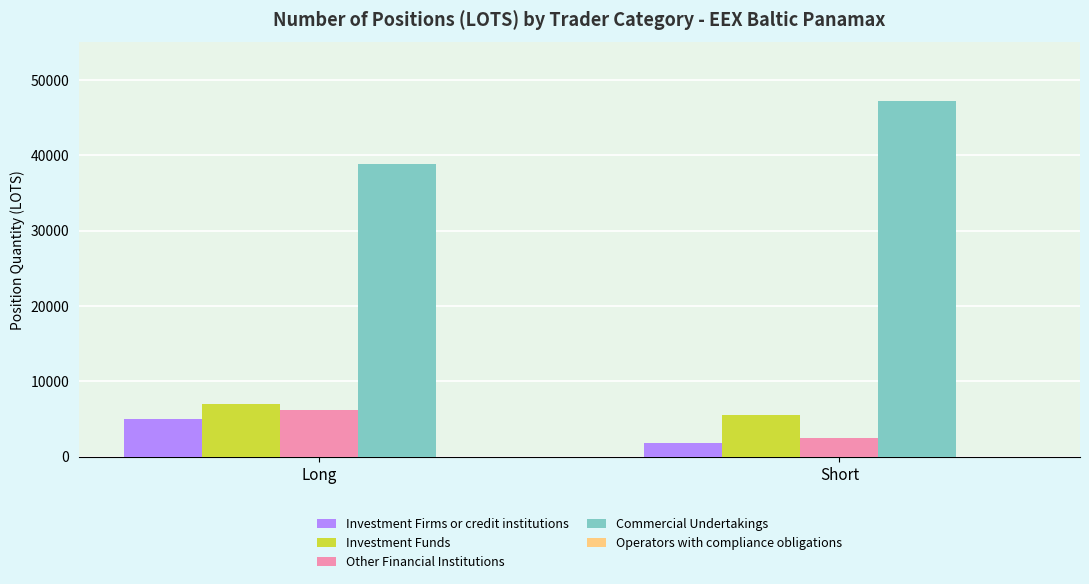

Which series has the largest total across all categories?

Commercial Undertakings